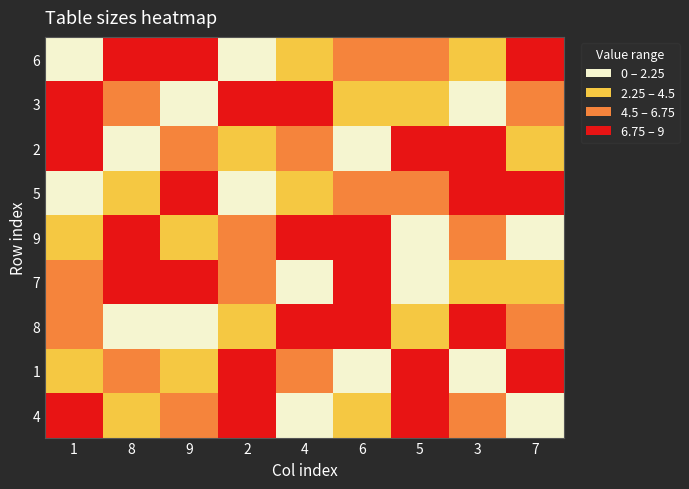

Which category has the highest value across all series?

9